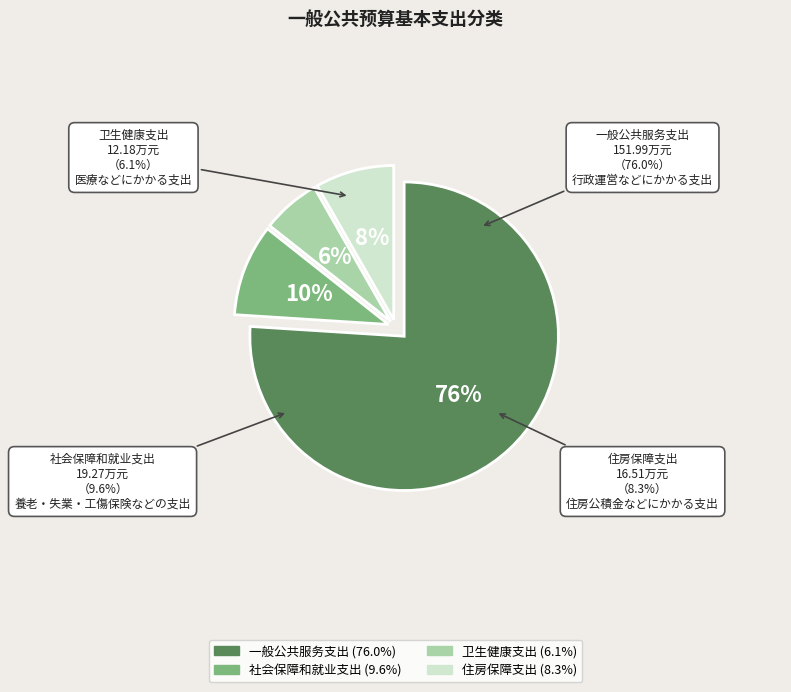

What is the change in value from 一般公共服务支出 to 社会保障和就业支出?

-132.7